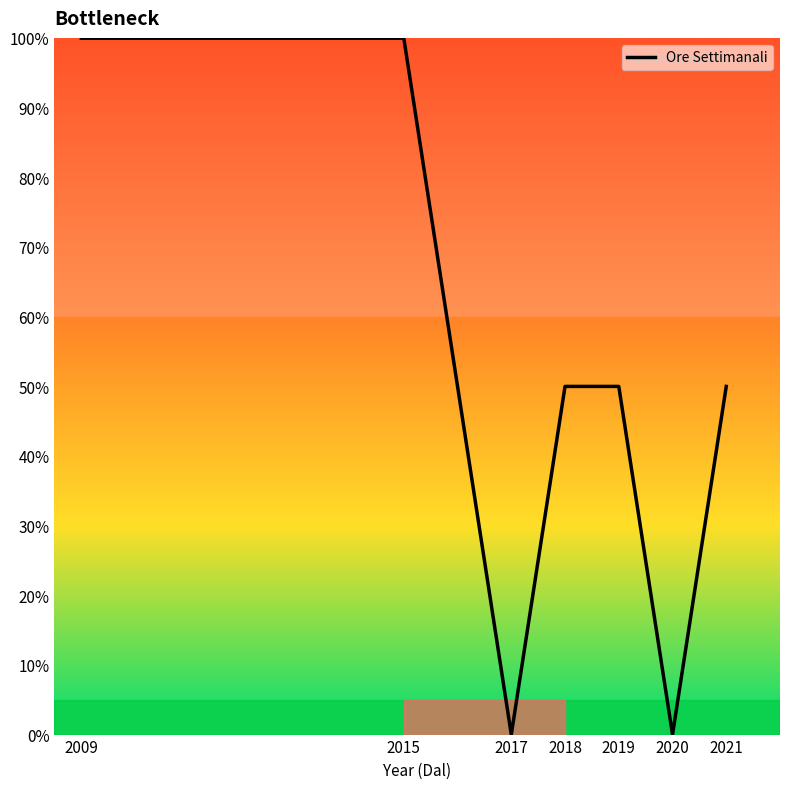

What value does the data have at 2019?

50.0